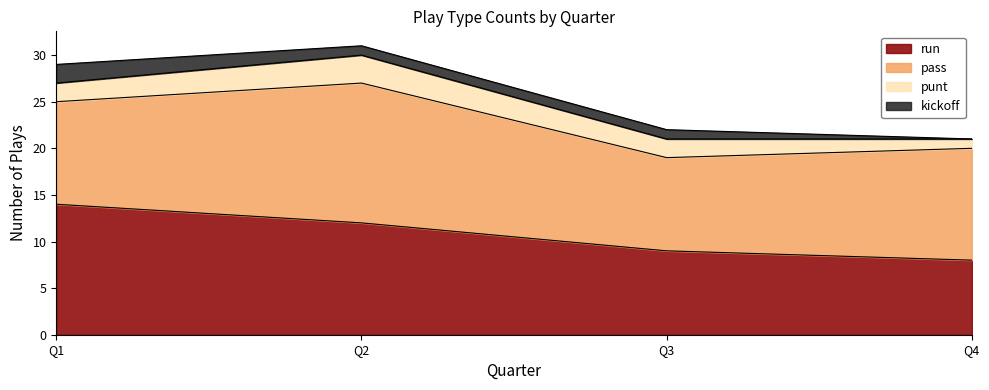

List the series in order of their peak value, lowest first.

kickoff, punt, run, pass